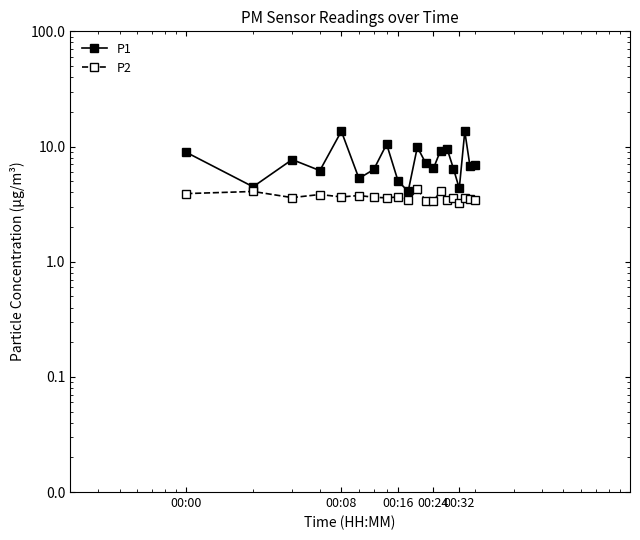

Rank the series by their average value, from highest to lowest.

P1, P2